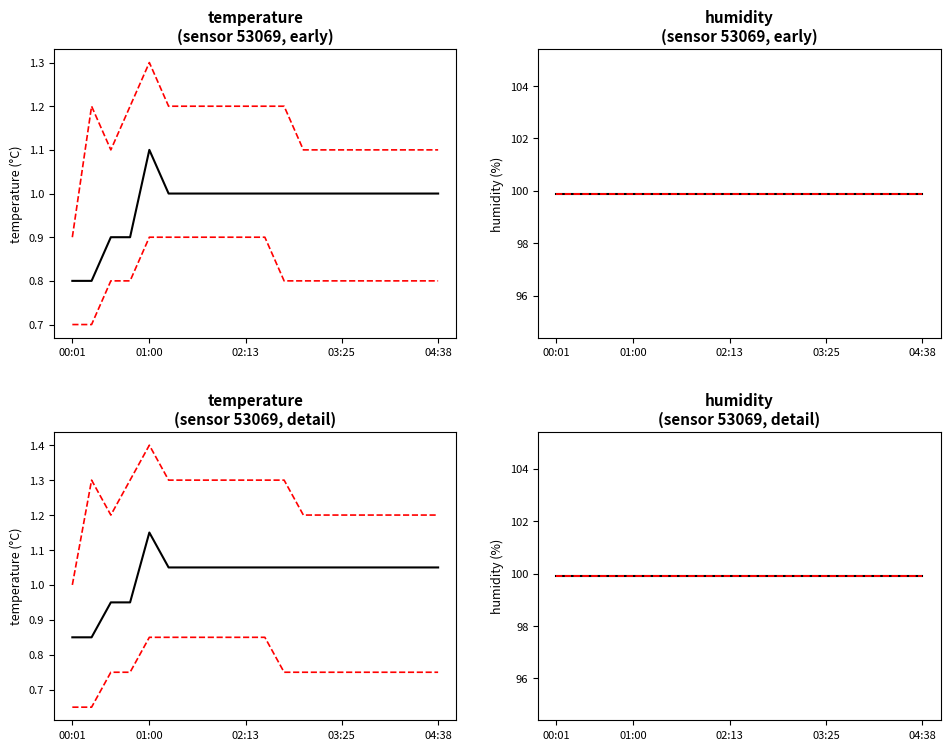

What is the smallest value displayed?

0.7